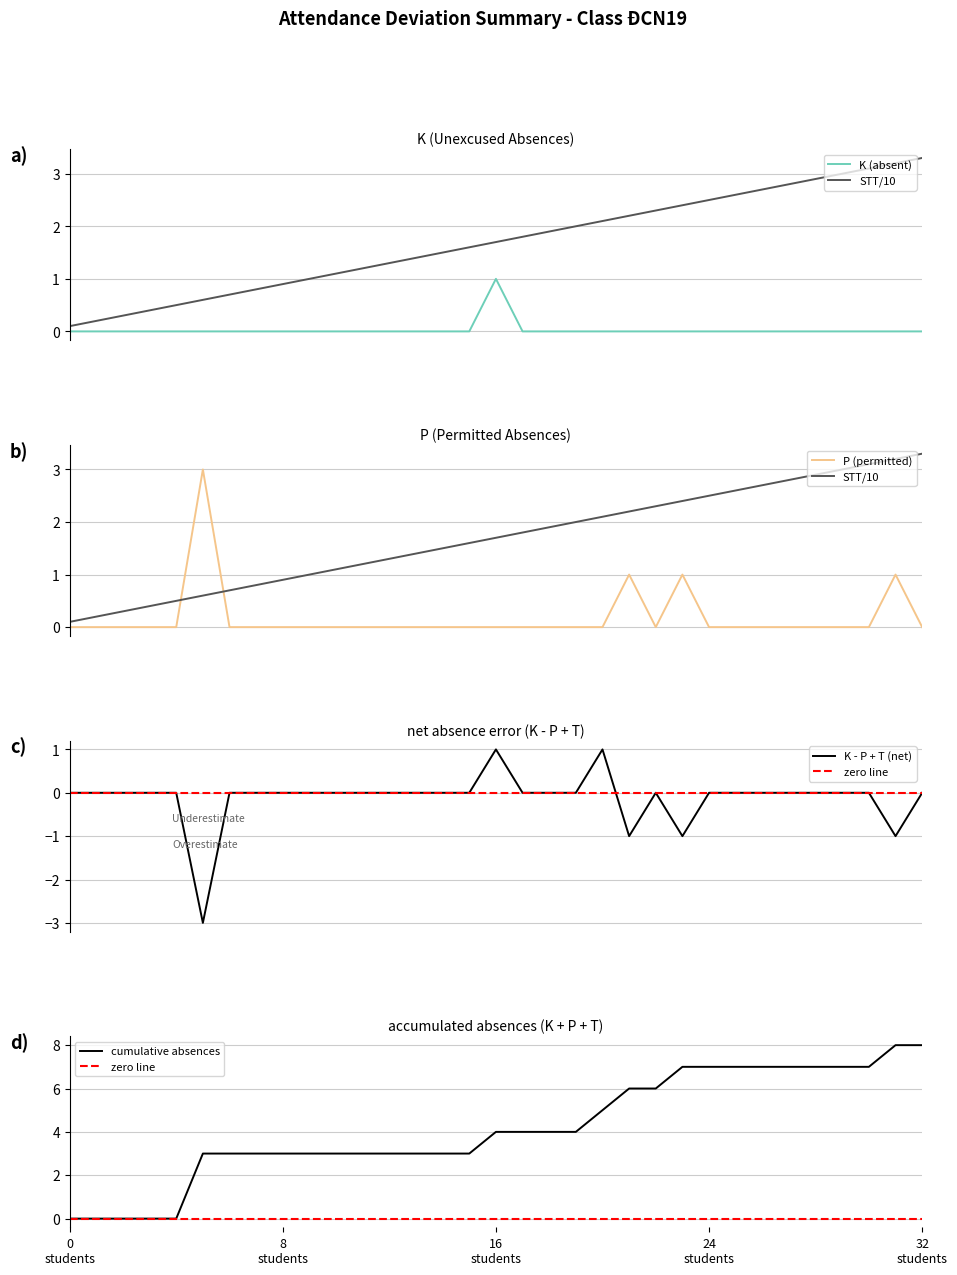

How many data points in STT are less than 1?

9